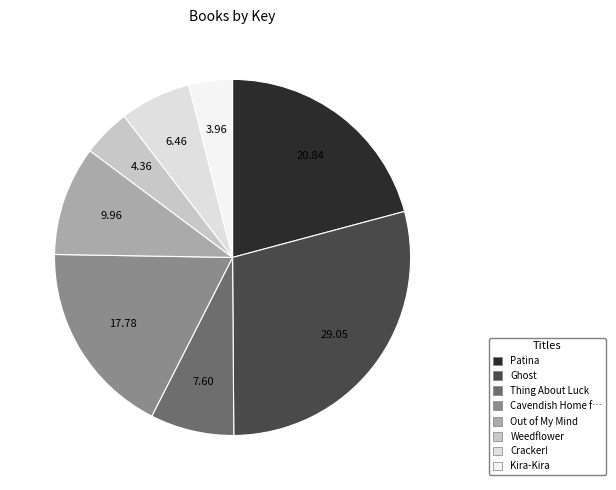

To the nearest percent, what portion does Thing About Luck represent?

8%